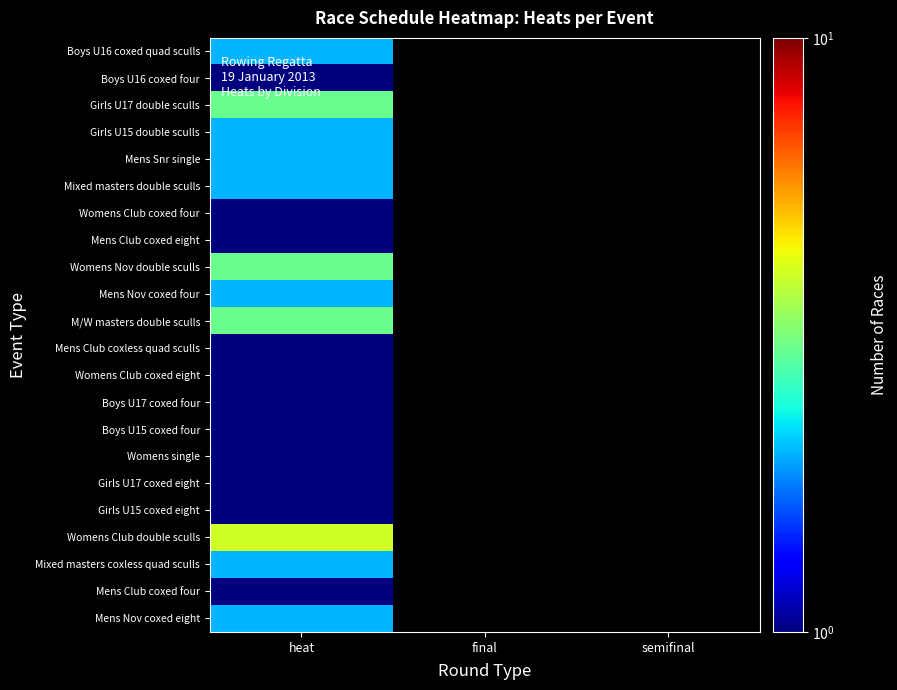

List the labels in order of Boys U16 coxed quad sculls value, smallest first.

heat, final, semifinal